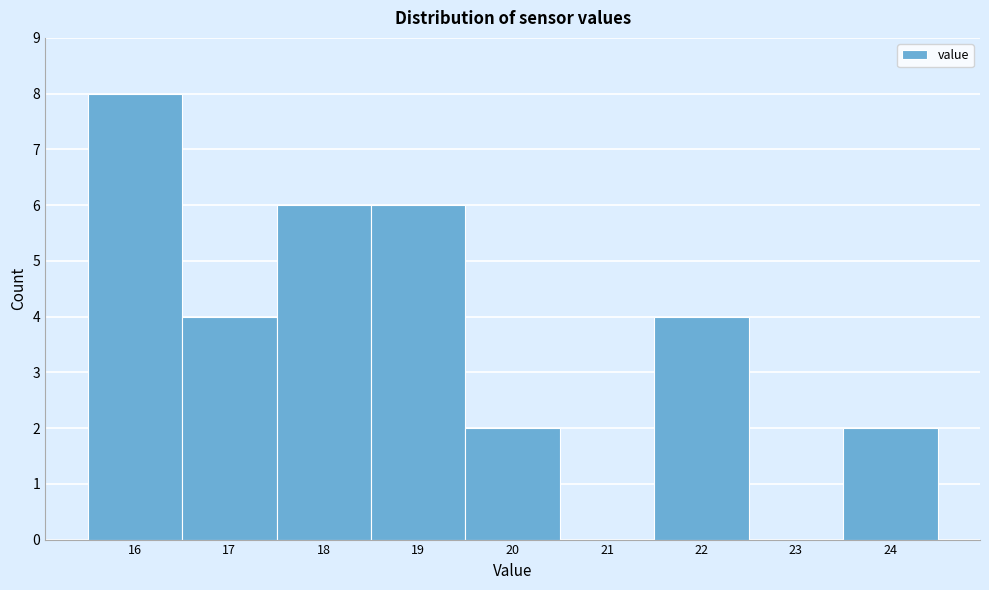

How tall is the bar that spans 19.5 to 20.5 on the x-axis? The values are not printed on the chart, so give them approximately, as read against the axis.

2